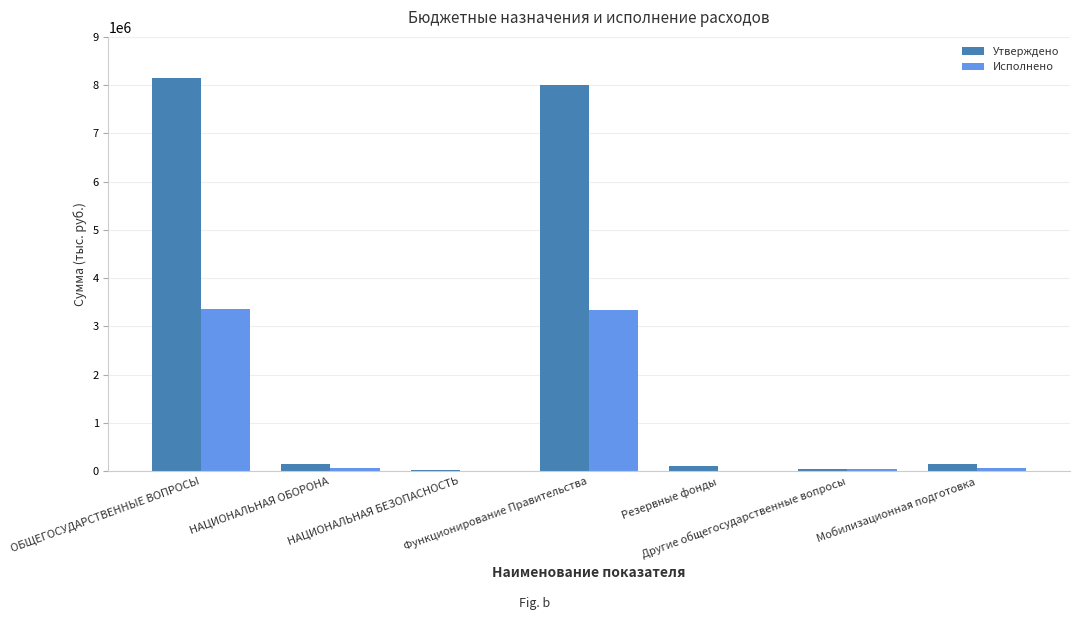

What is the greatest value displayed?

8149400.0